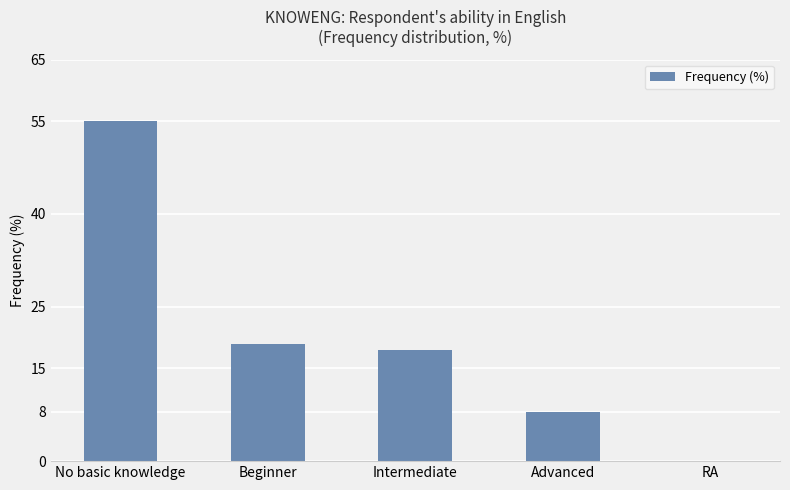

How many values are above zero?

4